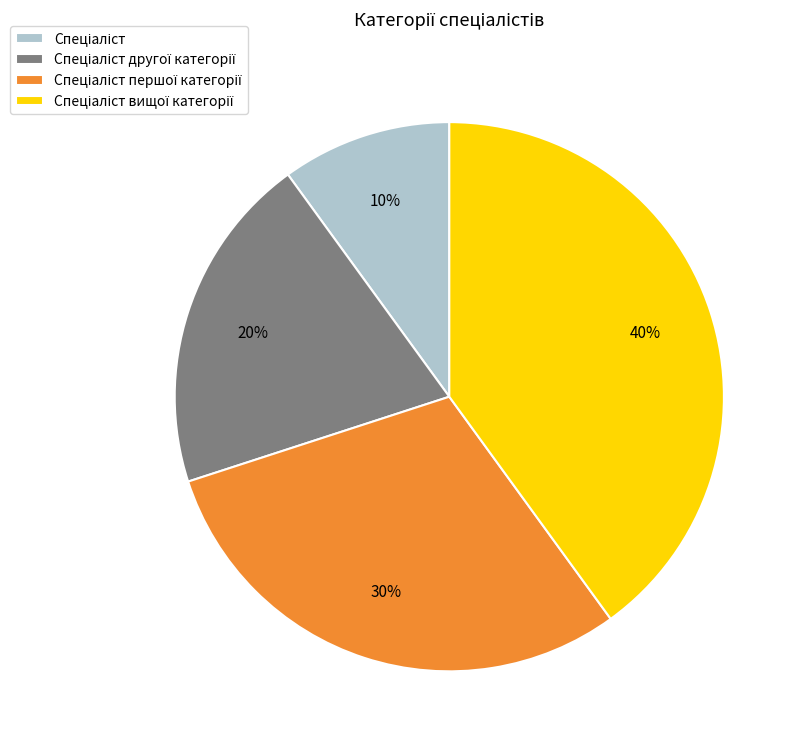

Is there any slice that represents more than half of the pie?

No